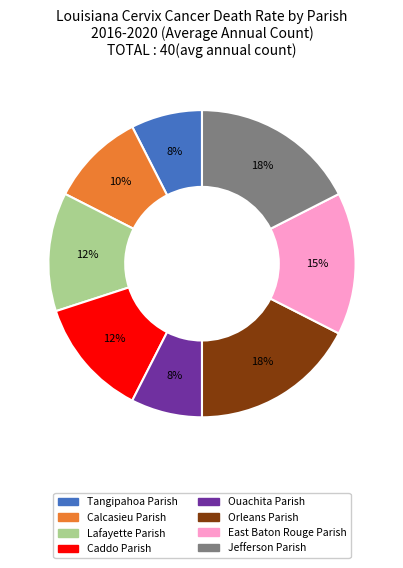

Between Lafayette Parish and Calcasieu Parish, which is larger?

Lafayette Parish